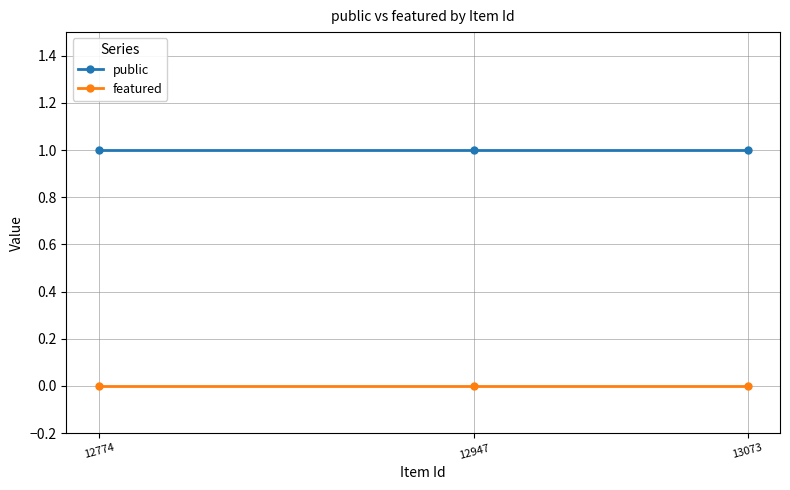

The value of featured at 13073 is 0. True or false?

True